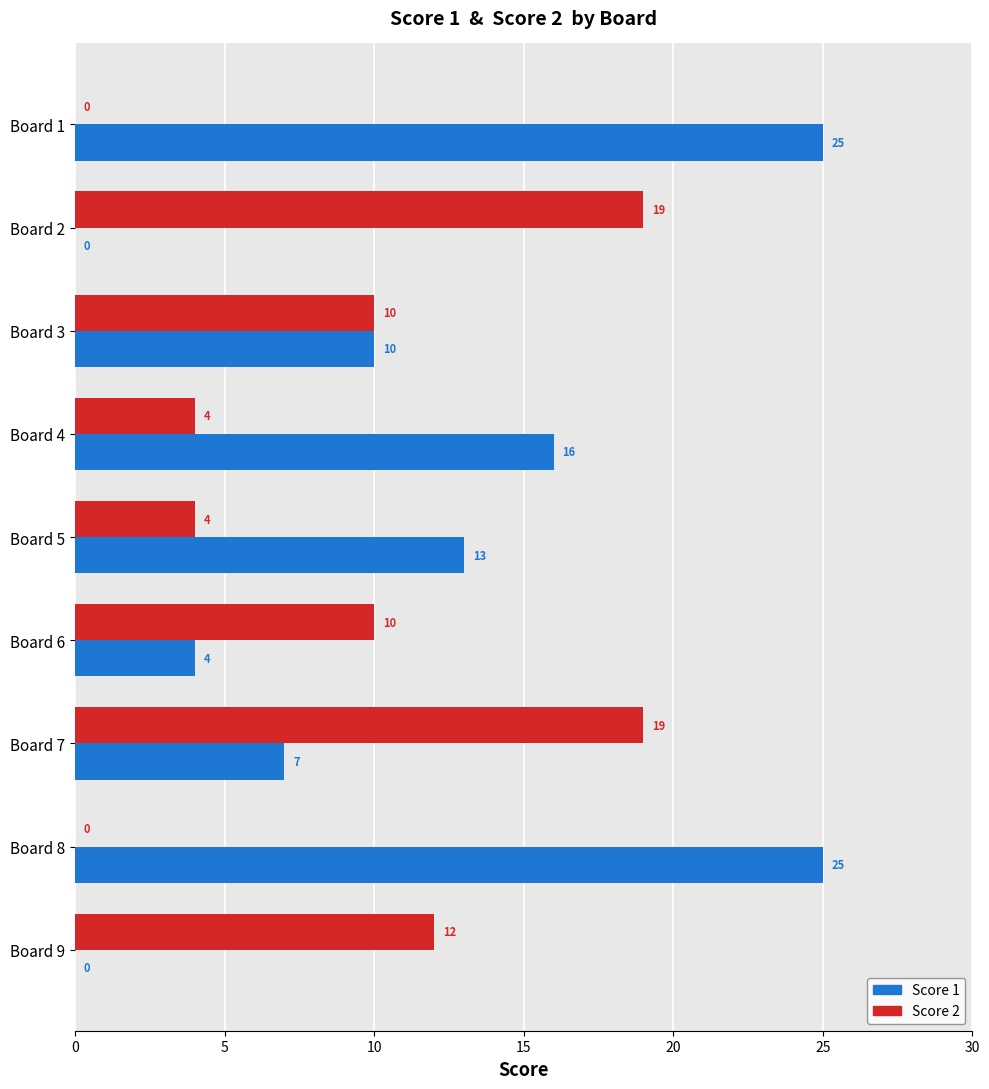

Count the number of data series in this chart.

2